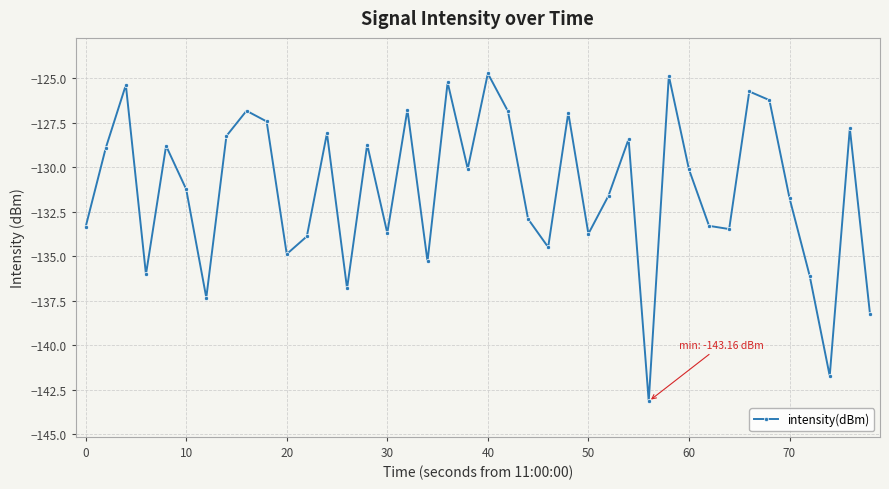

What is the value of the 19th point from the left?

-125.2